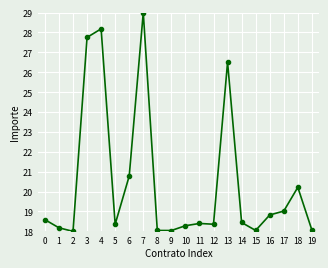

What is the change in value from 8 to 12?

+0.3